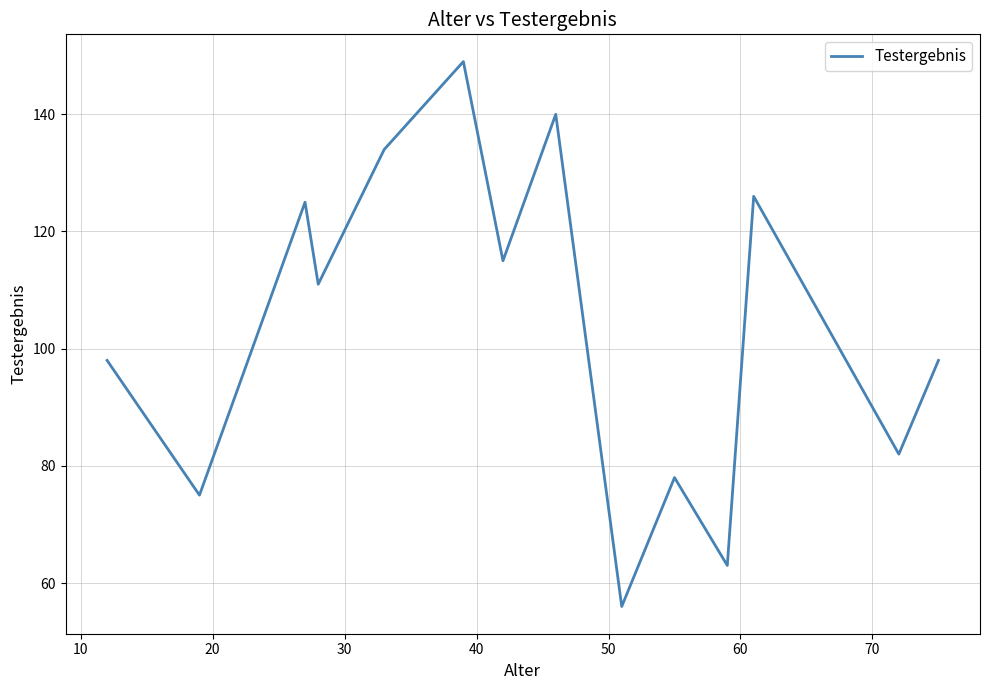

How many interior local peaks (higher than both neighbors) does the data have?

5